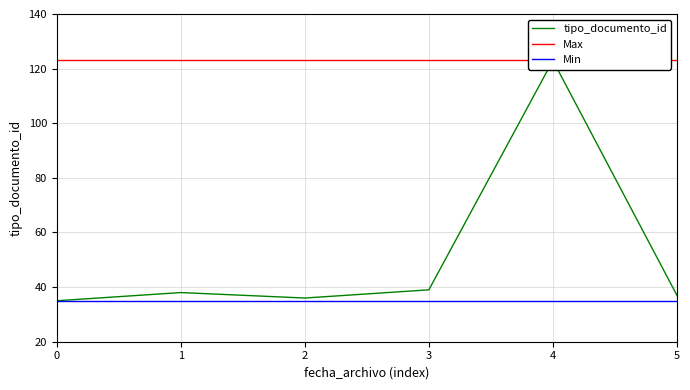

At which label does tipo_documento_id reach its peak?

4